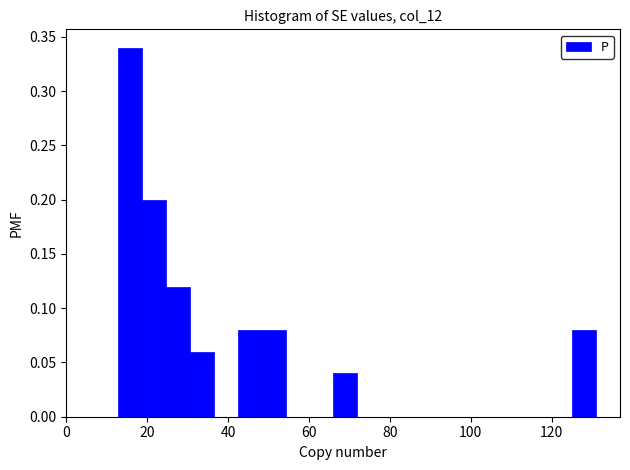

Read against the x-axis, roughly where is the centre of the tallest bar?

16